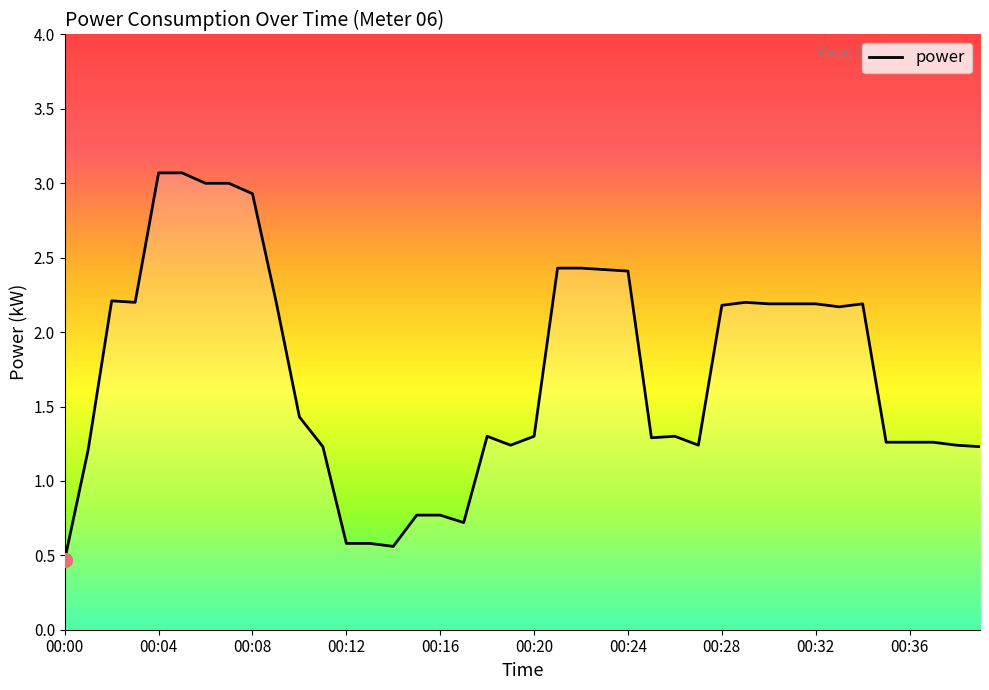

What is the difference between the maximum and minimum values?

2.6